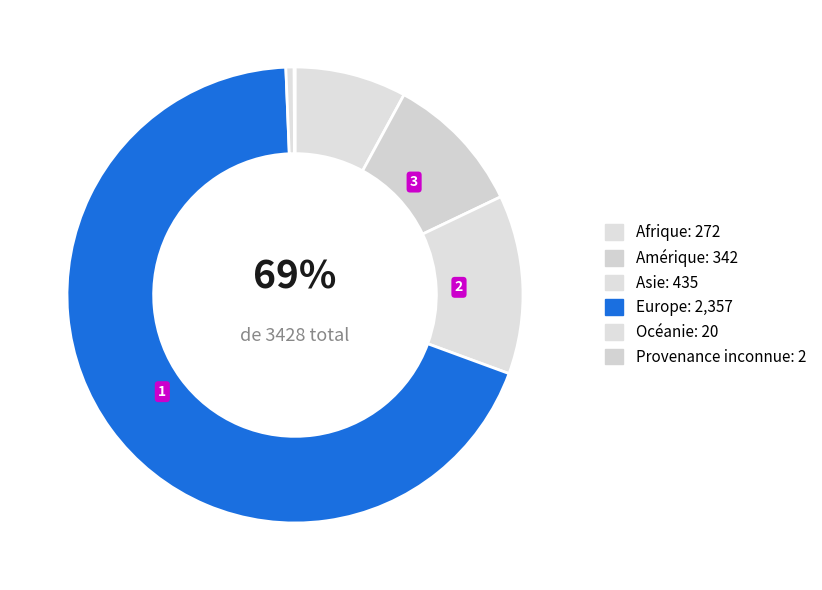

What is the change in value from Amérique to Europe?

+2015